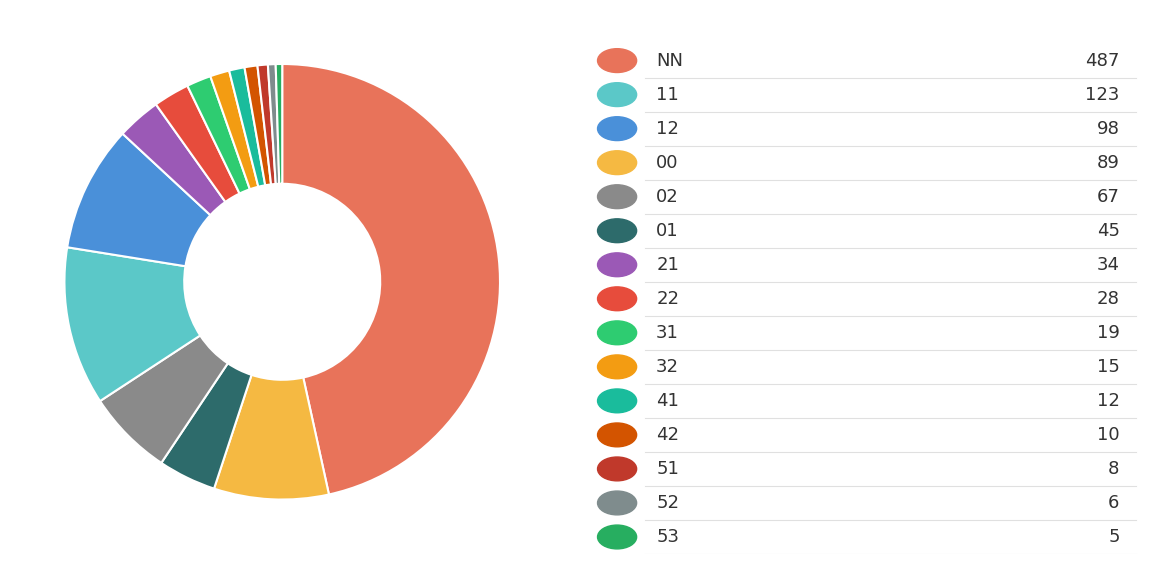

How many segments does this pie chart have?

15